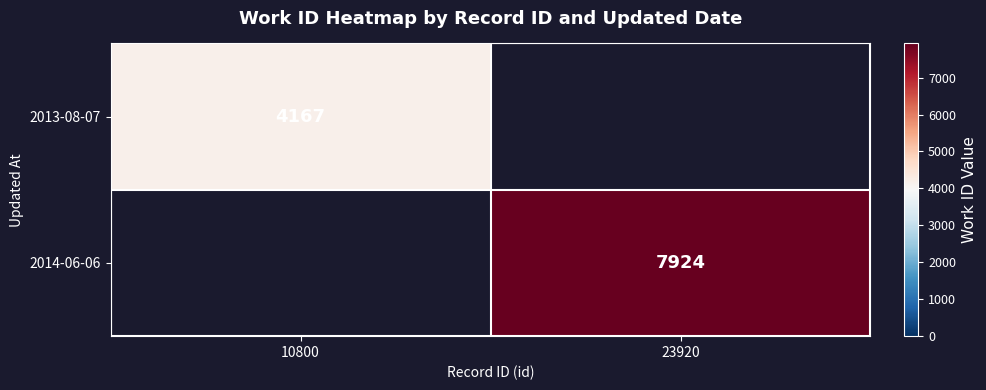

Is the value of 2013-08-07 at 10800 greater than the value of 2014-06-06 at 23920?

No